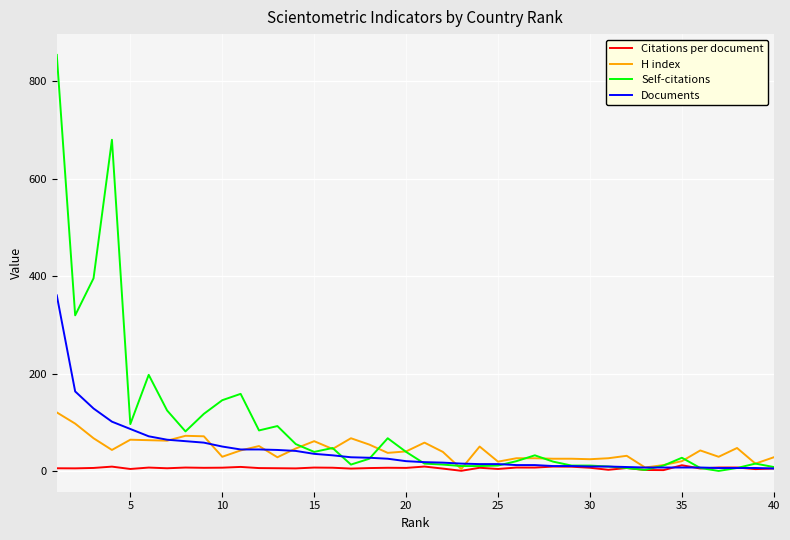

List the series in order of their peak value, lowest first.

Citations per document, H index, Documents, Self-citations